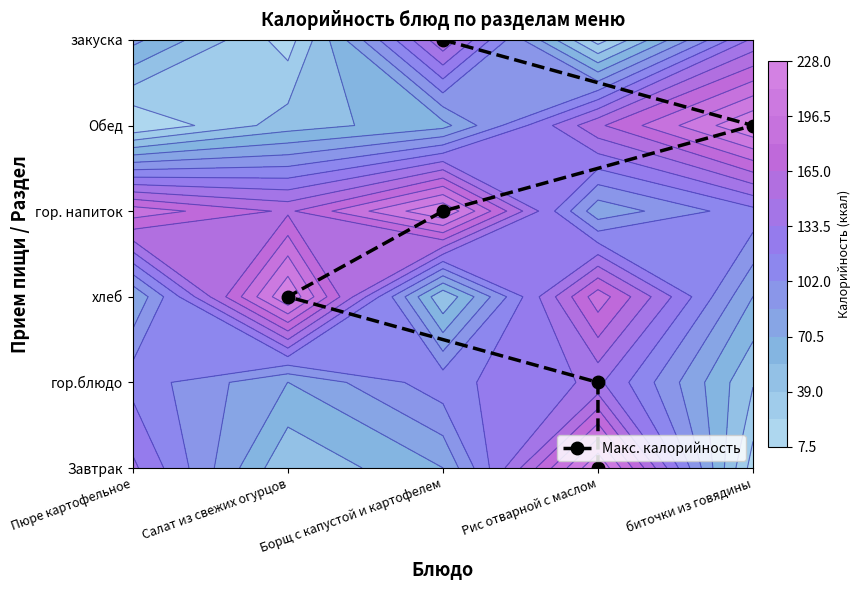

What is the difference between the maximum and minimum values?

5